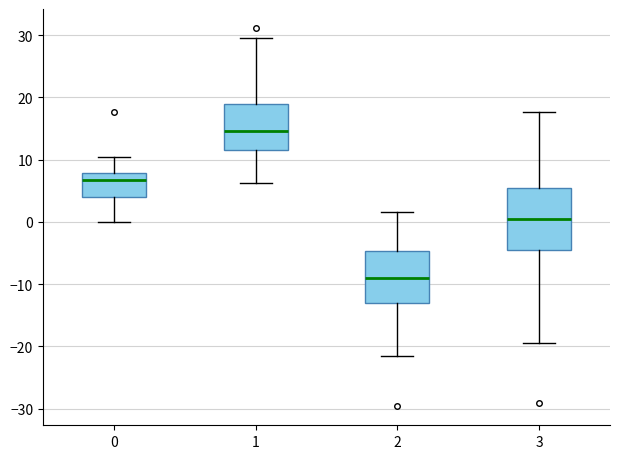

Which box is the tallest, from its lower edge to its upper edge?

3